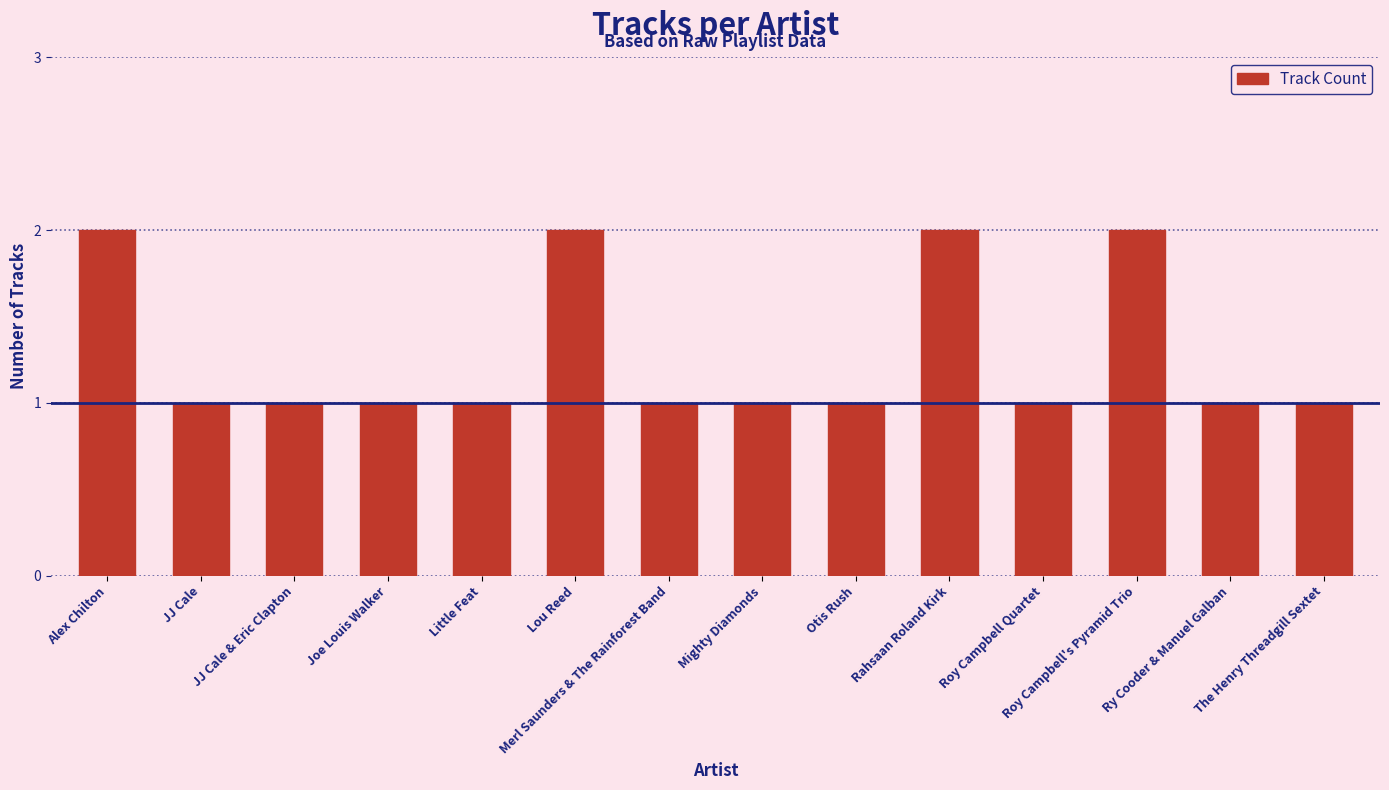

How many values are between 1 and 2?

14